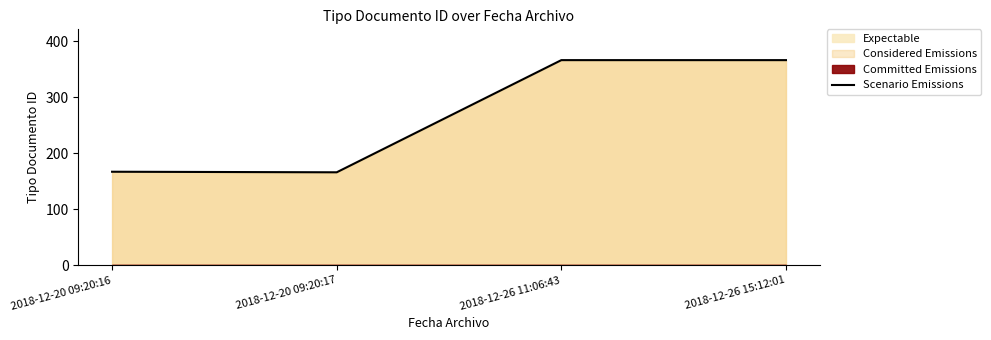

True or false: the data shows 162 at 2018-12-26 15:12:01.

False